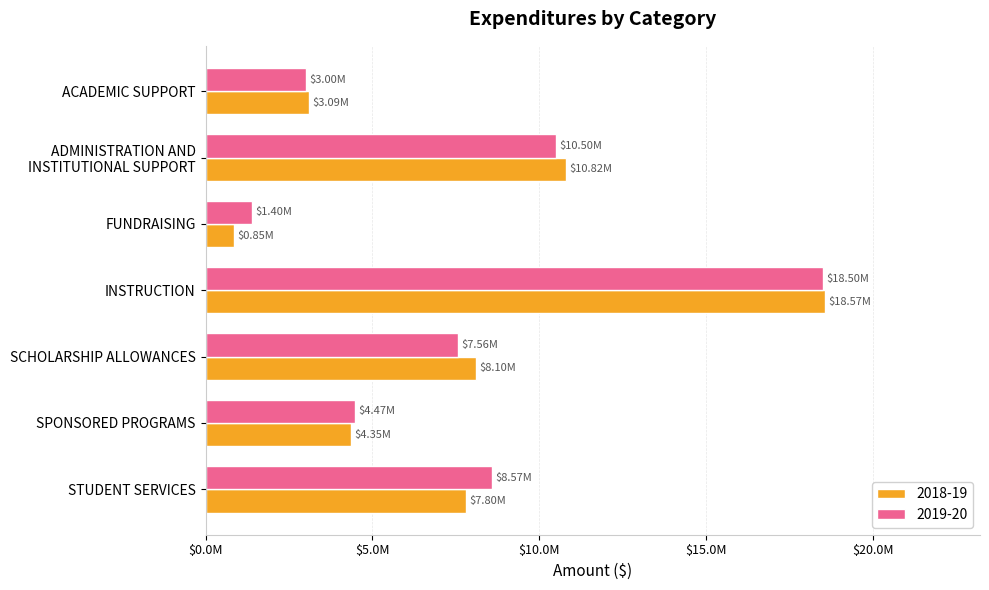

At which label does 2018-19 first exceed 7798449?

ADMINISTRATION AND
INSTITUTIONAL SUPPORT